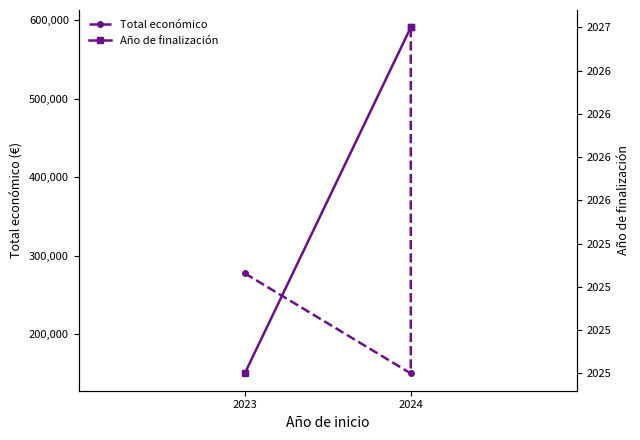

True or false: Total económico has a value of 66401 at 2023.

False